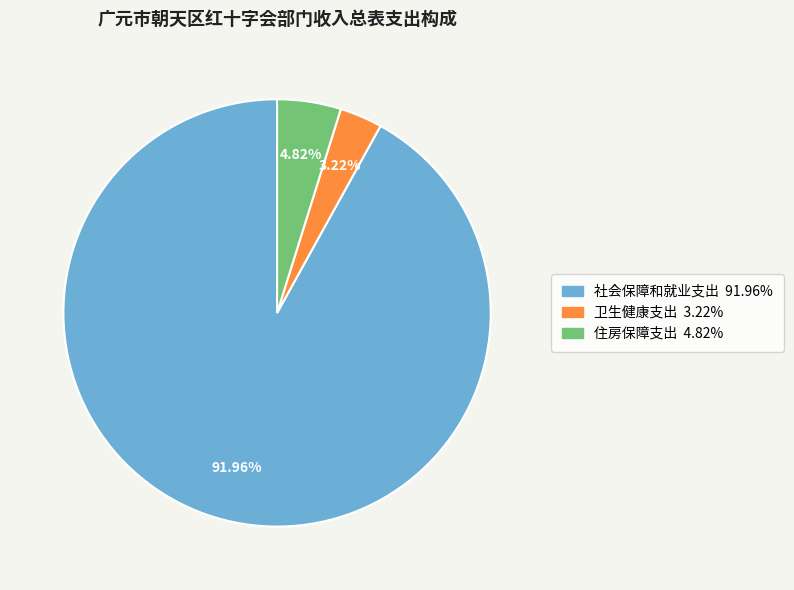

What is the ratio of the value at 住房保障支出 to the value at 卫生健康支出?

1.5